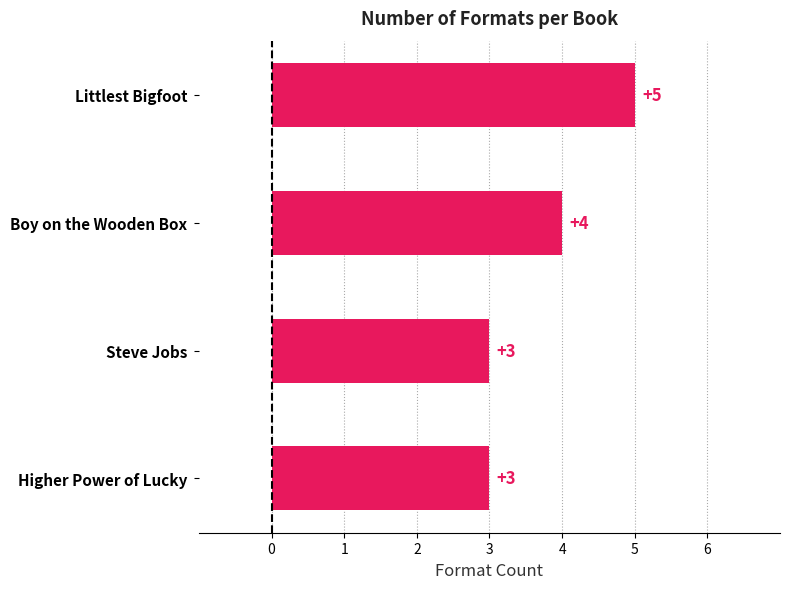

What is the ratio of the value at Littlest Bigfoot to the value at Steve Jobs?

1.7